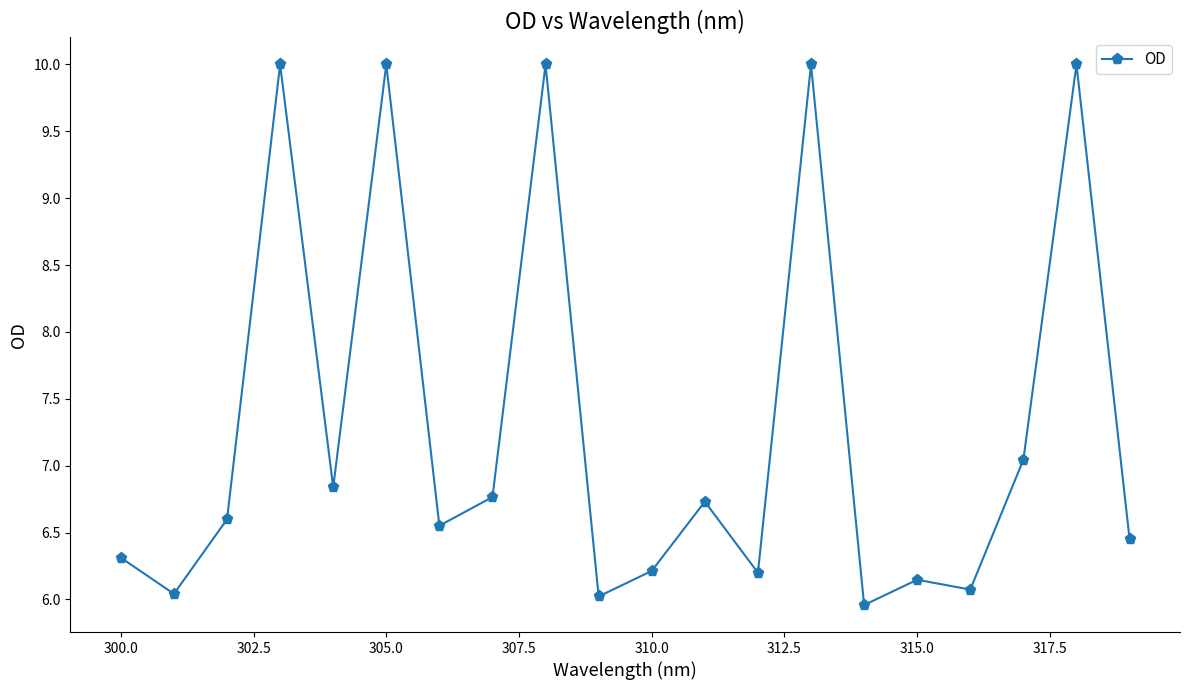

Count the number of categories in the chart.

20